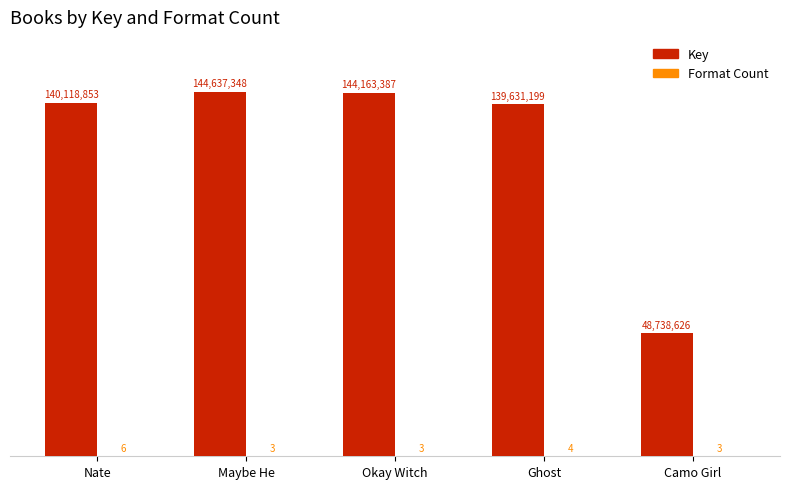

At which category is the sum across all series the highest?

Maybe He